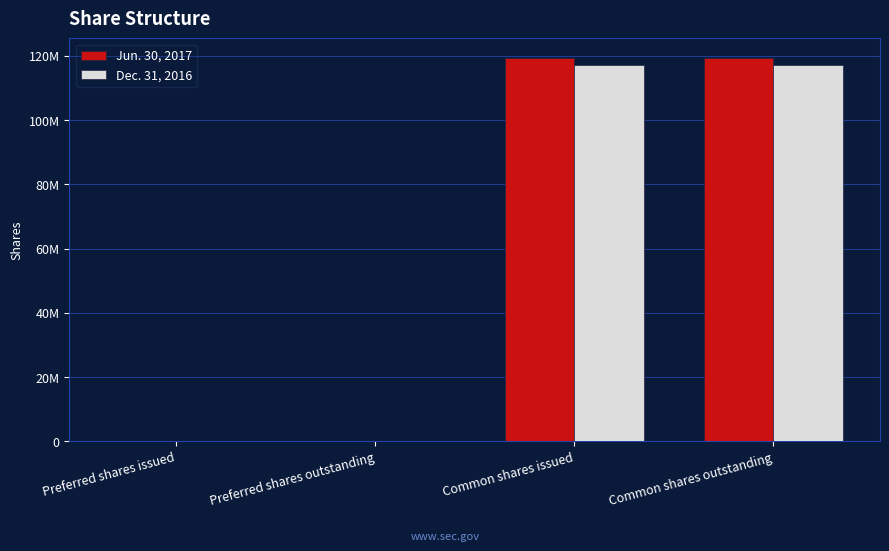

Are the bars grouped side by side (vs. stacked)?

Yes